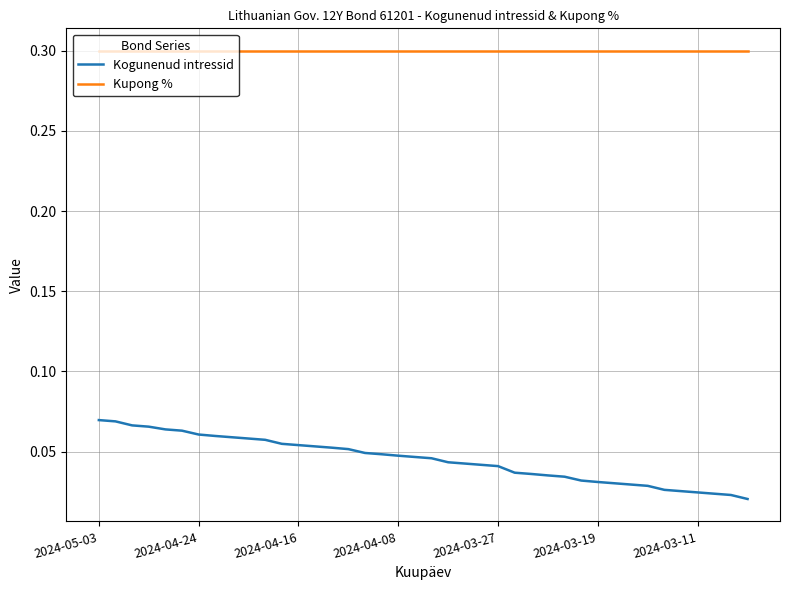

Which series has the largest total across all categories?

Kupong %